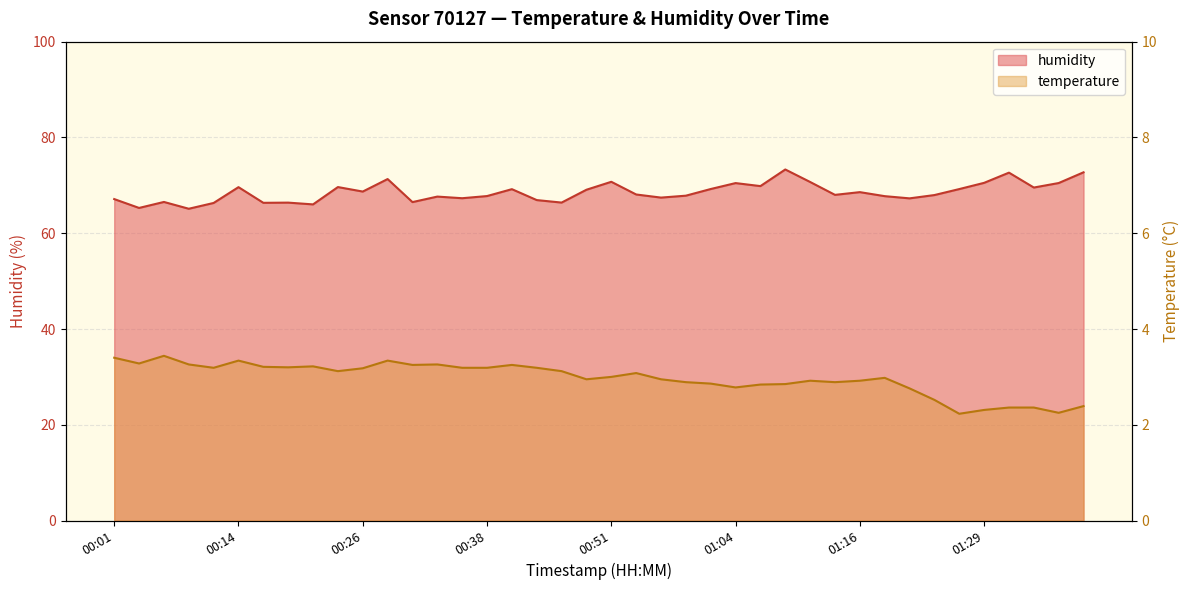

Does the chart have visible grid lines?

Yes